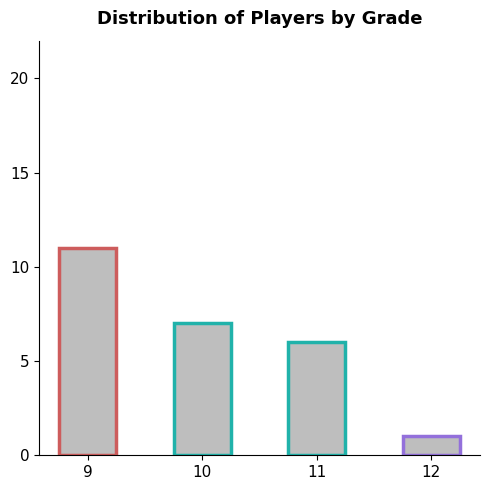

What is the smallest value displayed?

1